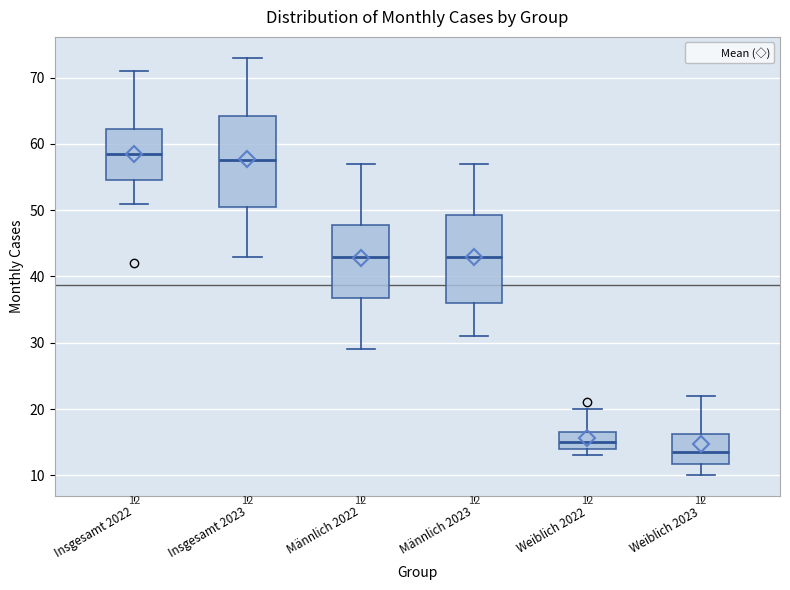

Which box's median line is the lowest?

Weiblich 2023